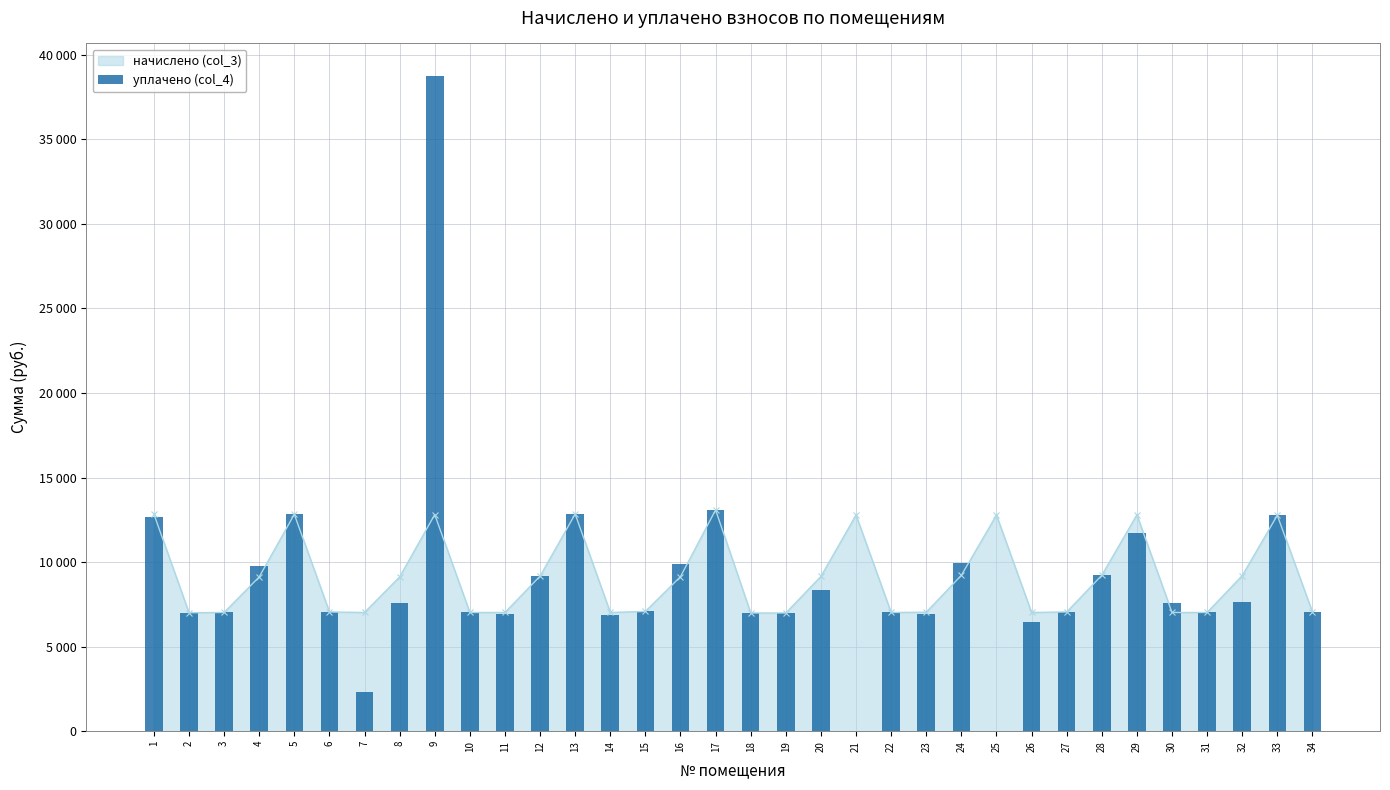

The chart shows a value of 7050.2 at 34. True or false?

True